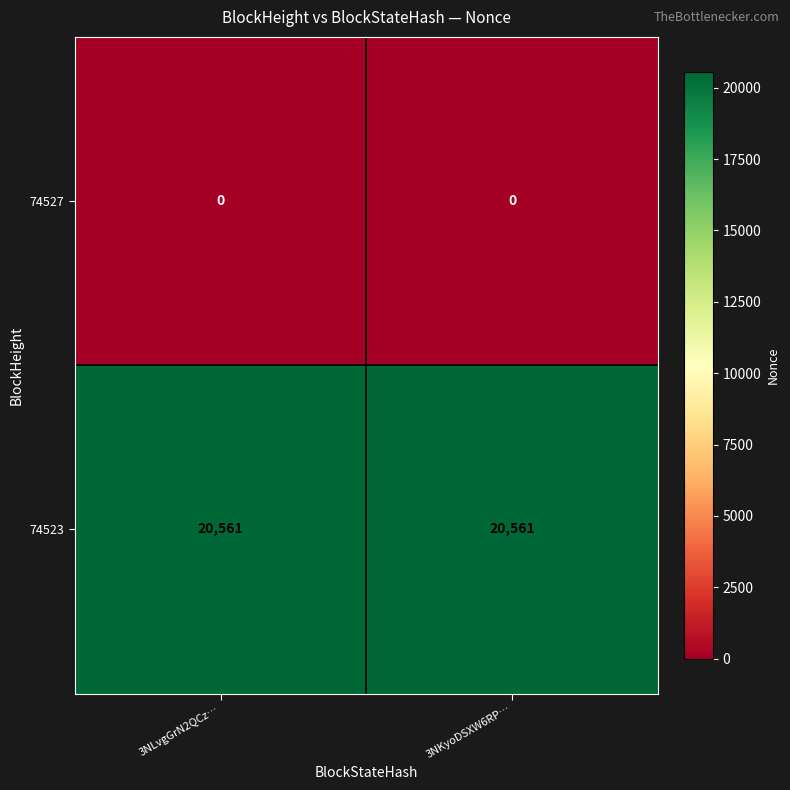

At 3NKyoDSXW6RP…, list the series in order from smallest to largest.

74527, 74523